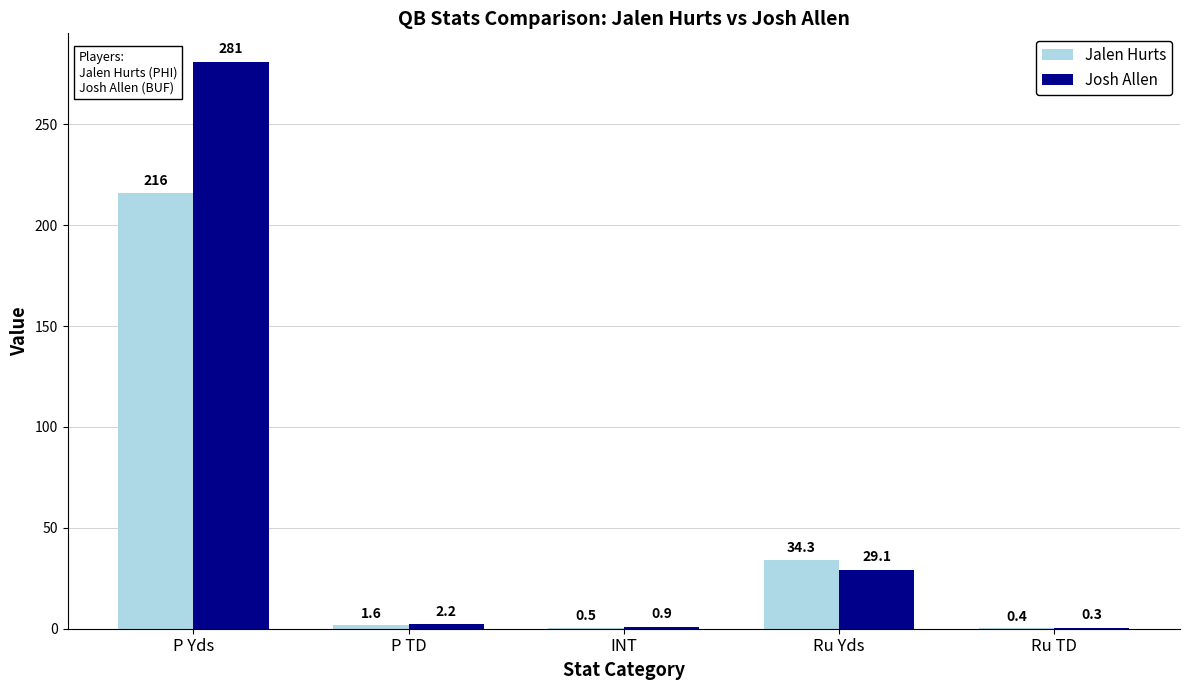

Reading left to right, list all the values displayed in this chart.

Jalen Hurts: 216.0	1.6	0.5	34.3	0.4
Josh Allen: 281.0	2.2	0.9	29.1	0.3